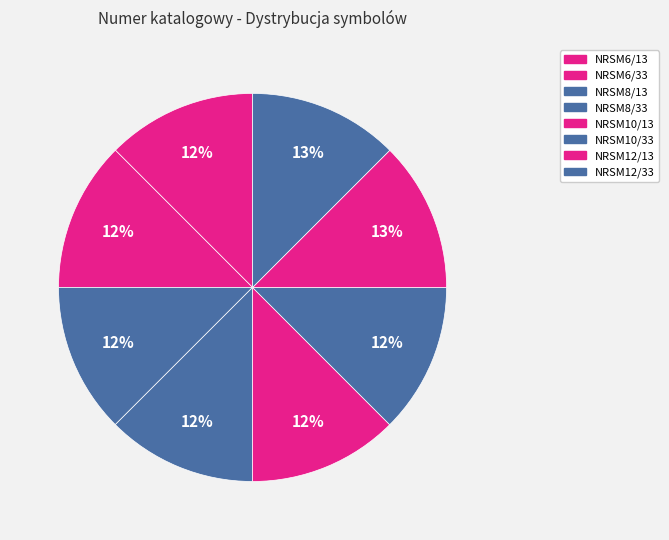

What is the change in value from NRSM6/33 to NRSM10/13?

-15